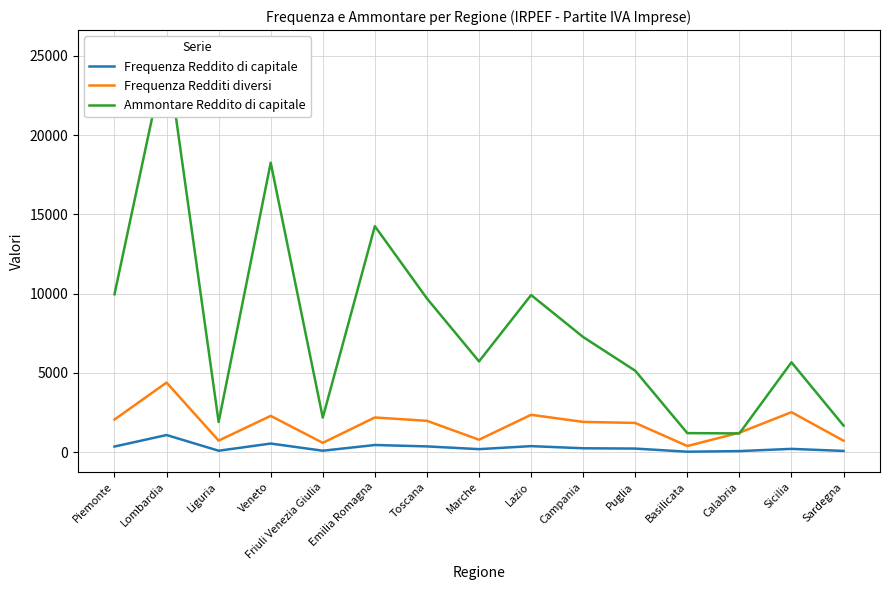

Rank the series at Toscana from highest to lowest value.

Ammontare Reddito di capitale, Frequenza Redditi diversi, Frequenza Reddito di capitale